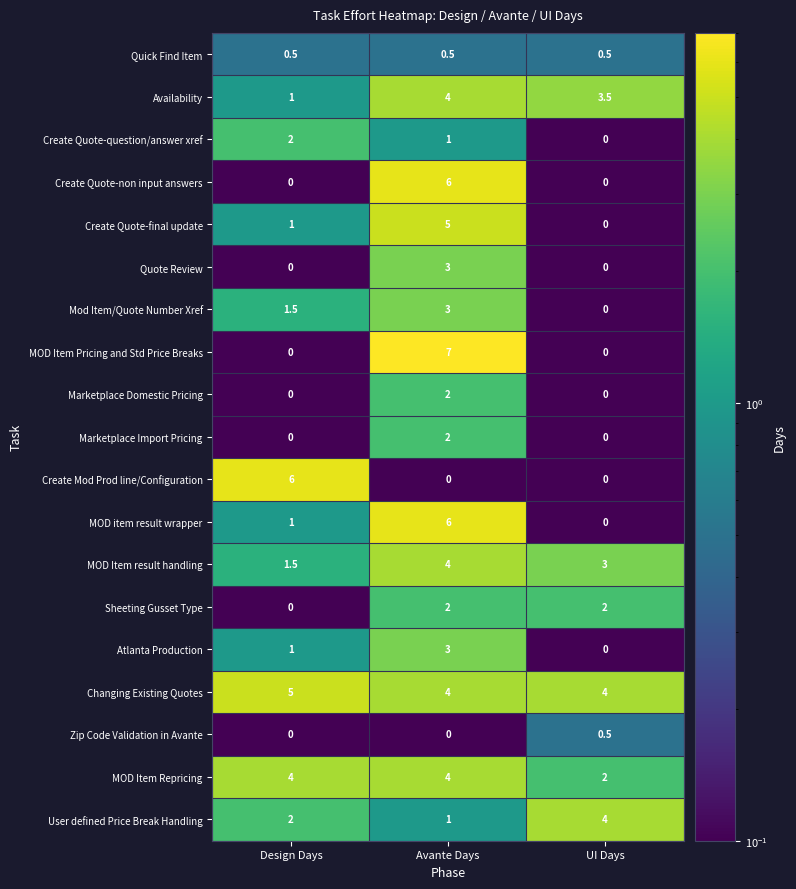

What is the sum of the Changing Existing Quotes values at Design Days and UI Days?

9.0